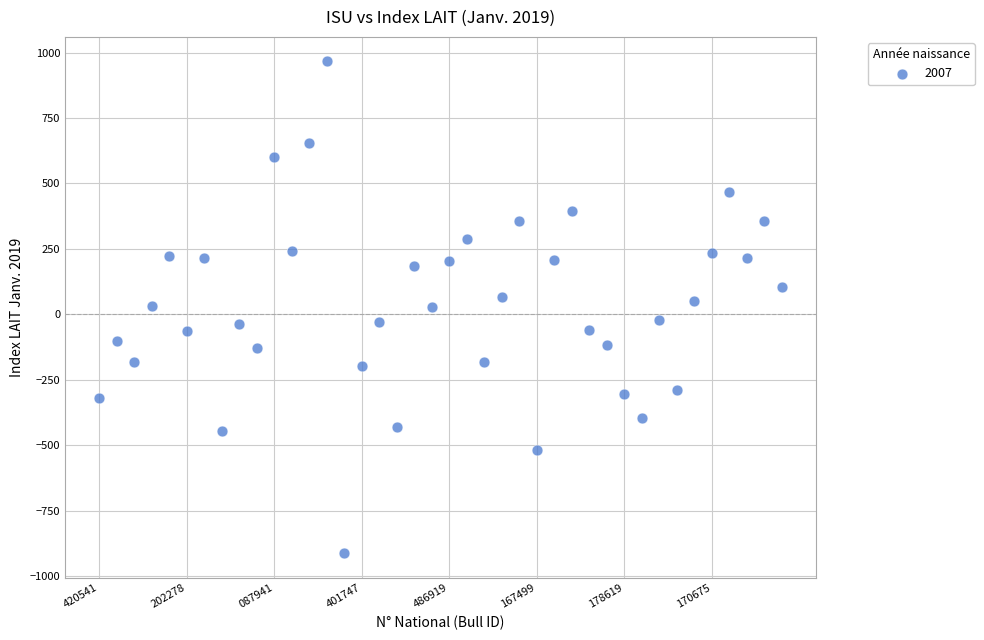

What is the range of Y values (max minus min)?

1878